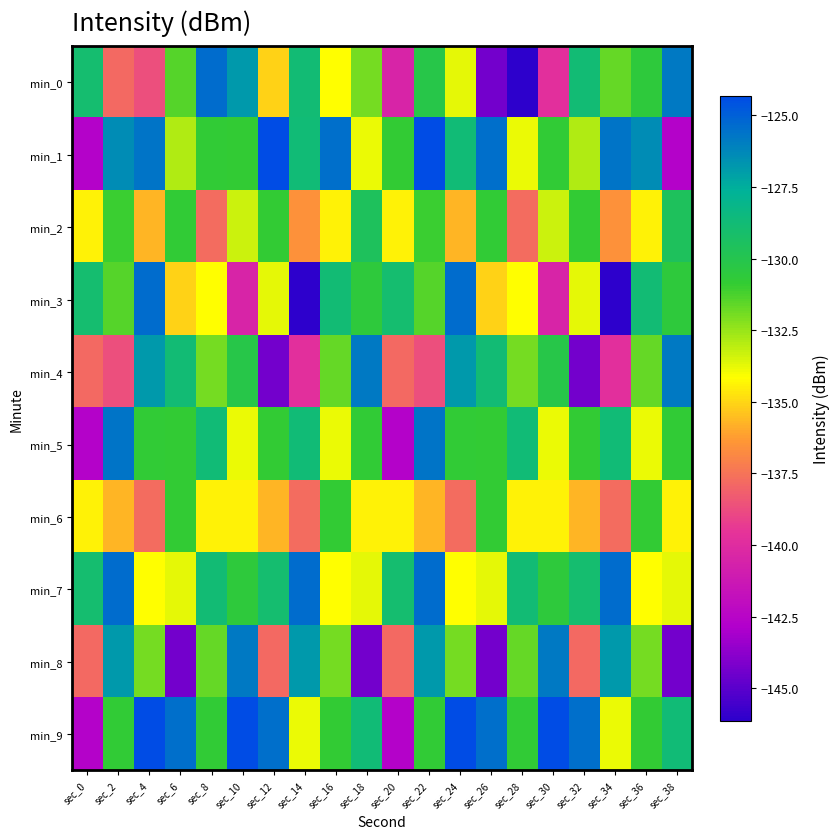

What is the total value across all series at sec_28?

-1338.2